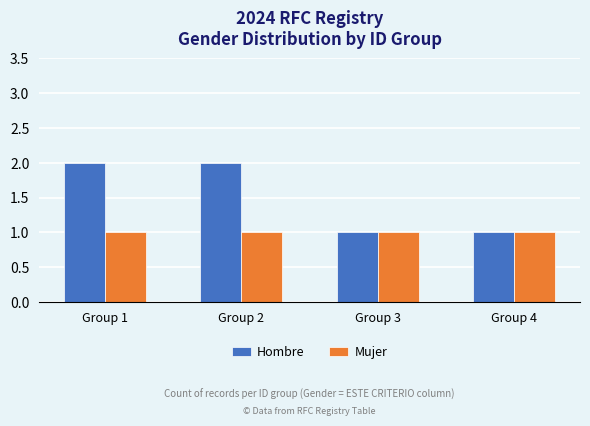

What is the approximate value of Mujer at Group 4?

1